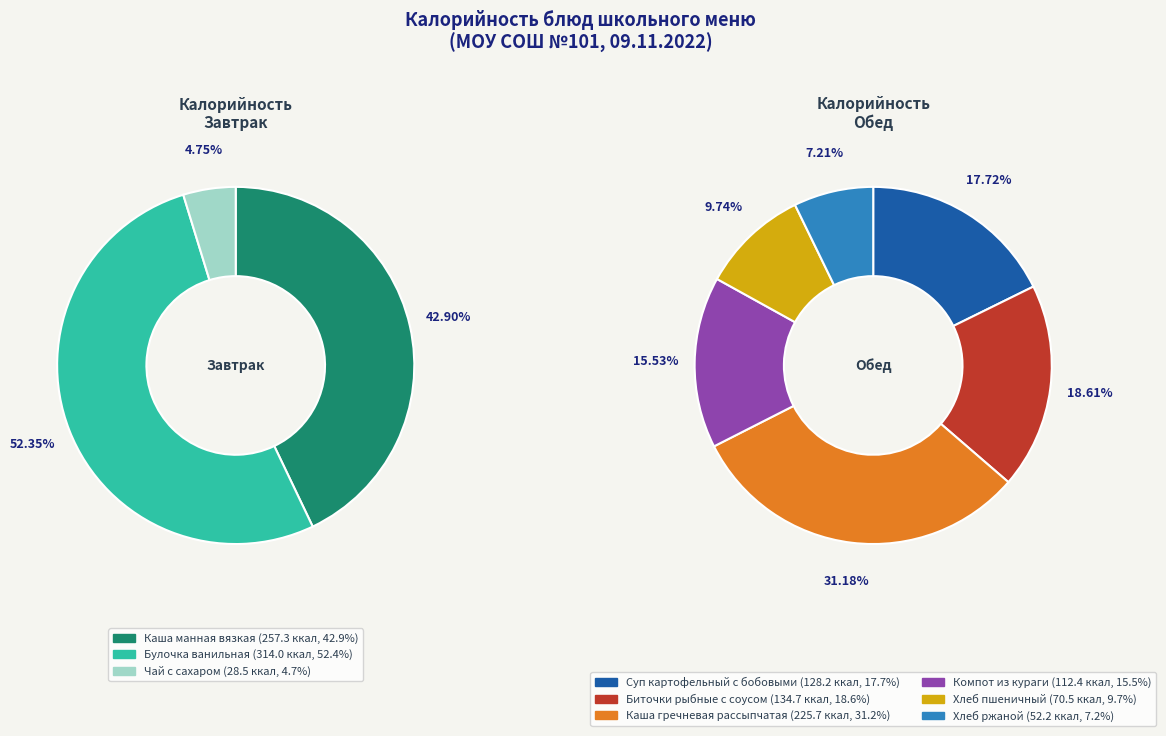

Does any single category account for the majority?

No